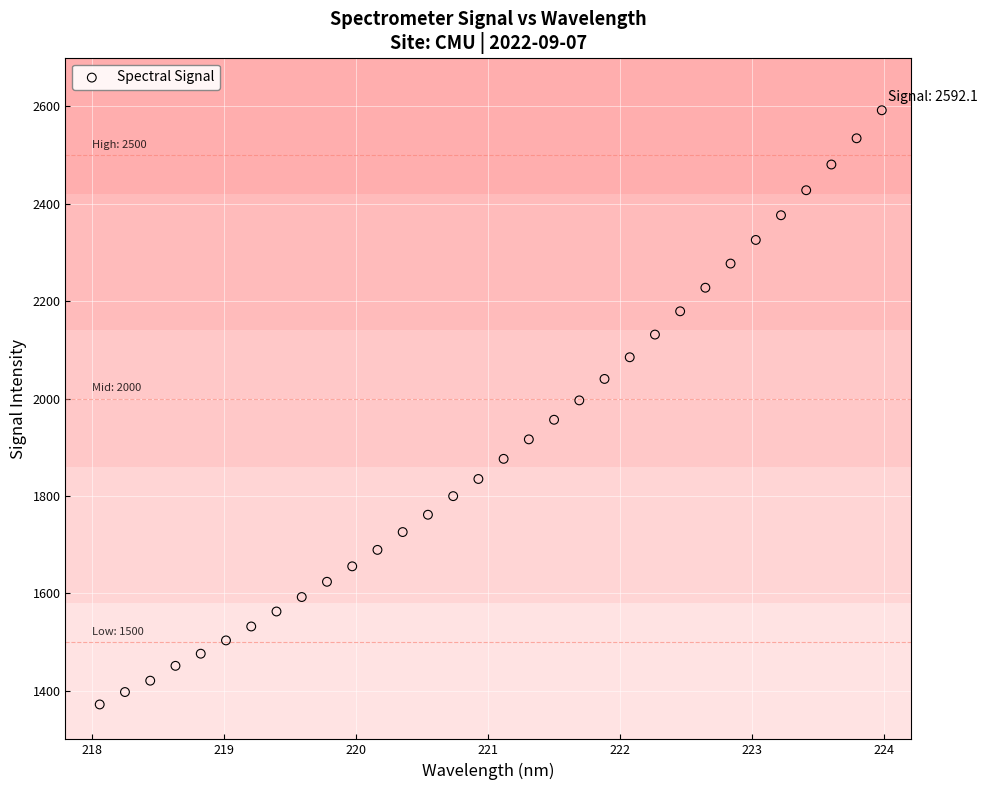

What is the range of X values (max minus min)?

5.9